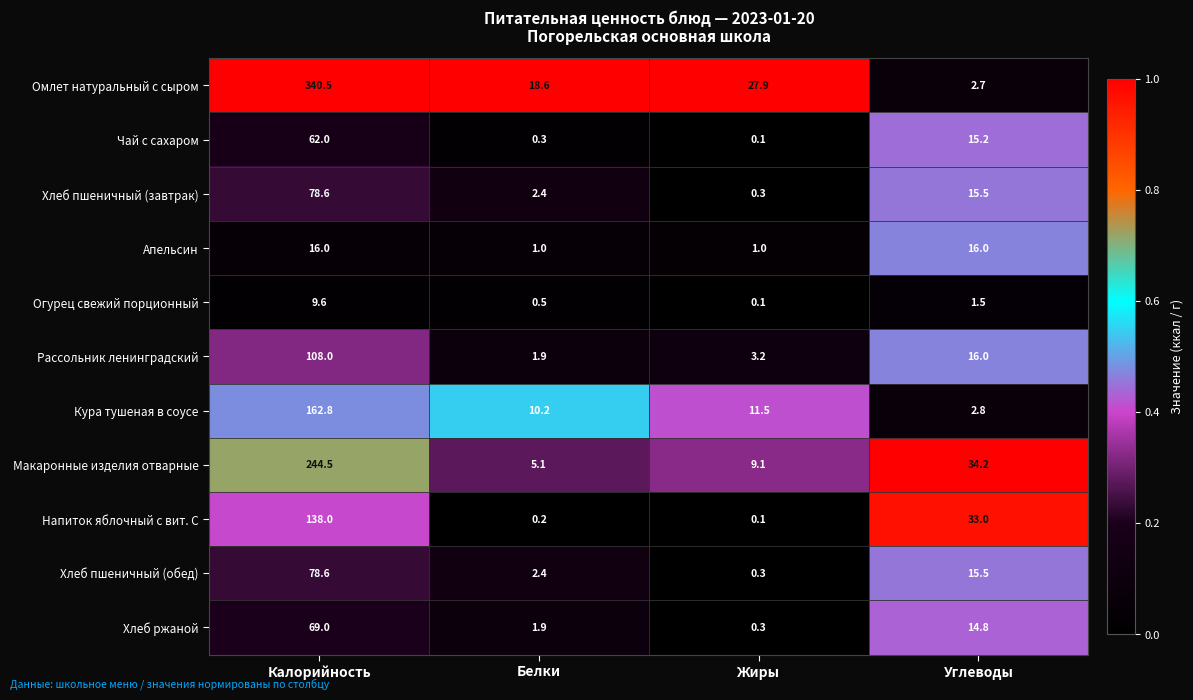

List the labels in order of Чай с сахаром value, largest first.

Калорийность, Углеводы, Белки, Жиры